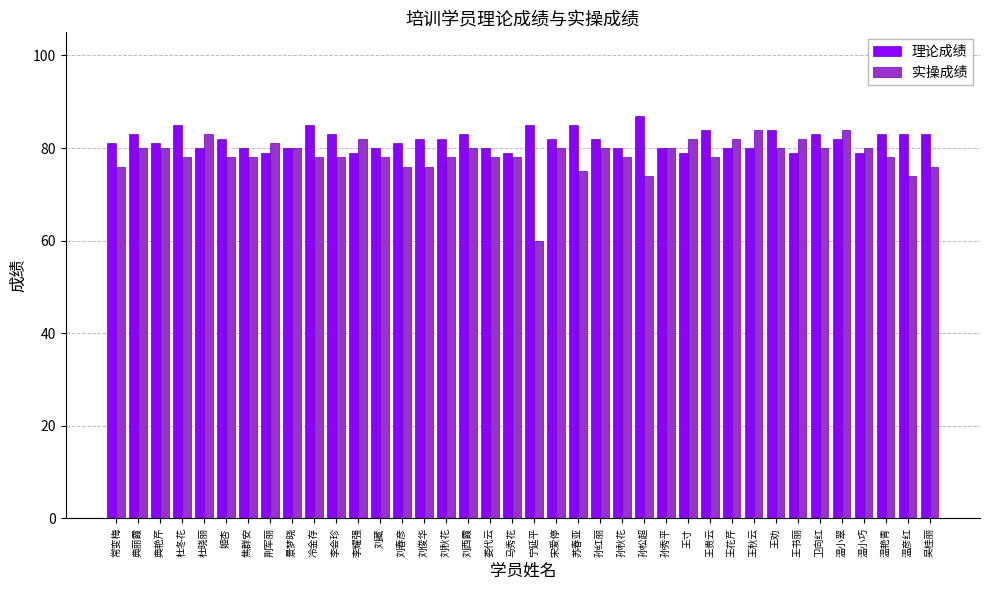

Which series has the widest spread of values?

实操成绩